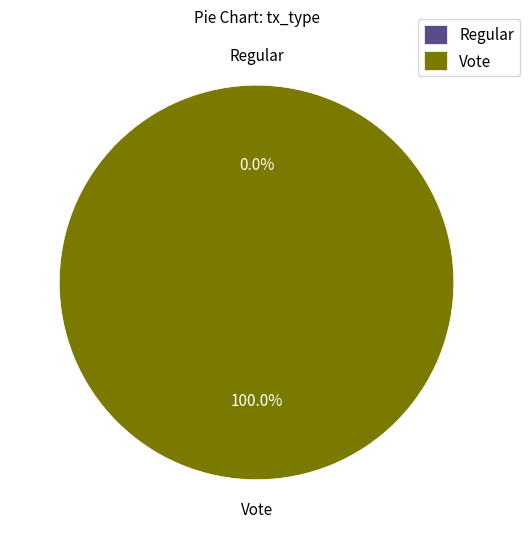

Which category has the smallest portion of the pie?

Regular